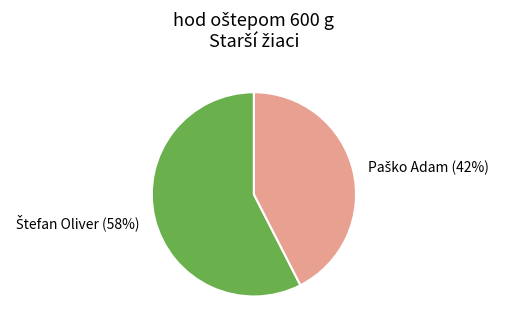

Is there a majority slice in this chart?

Yes